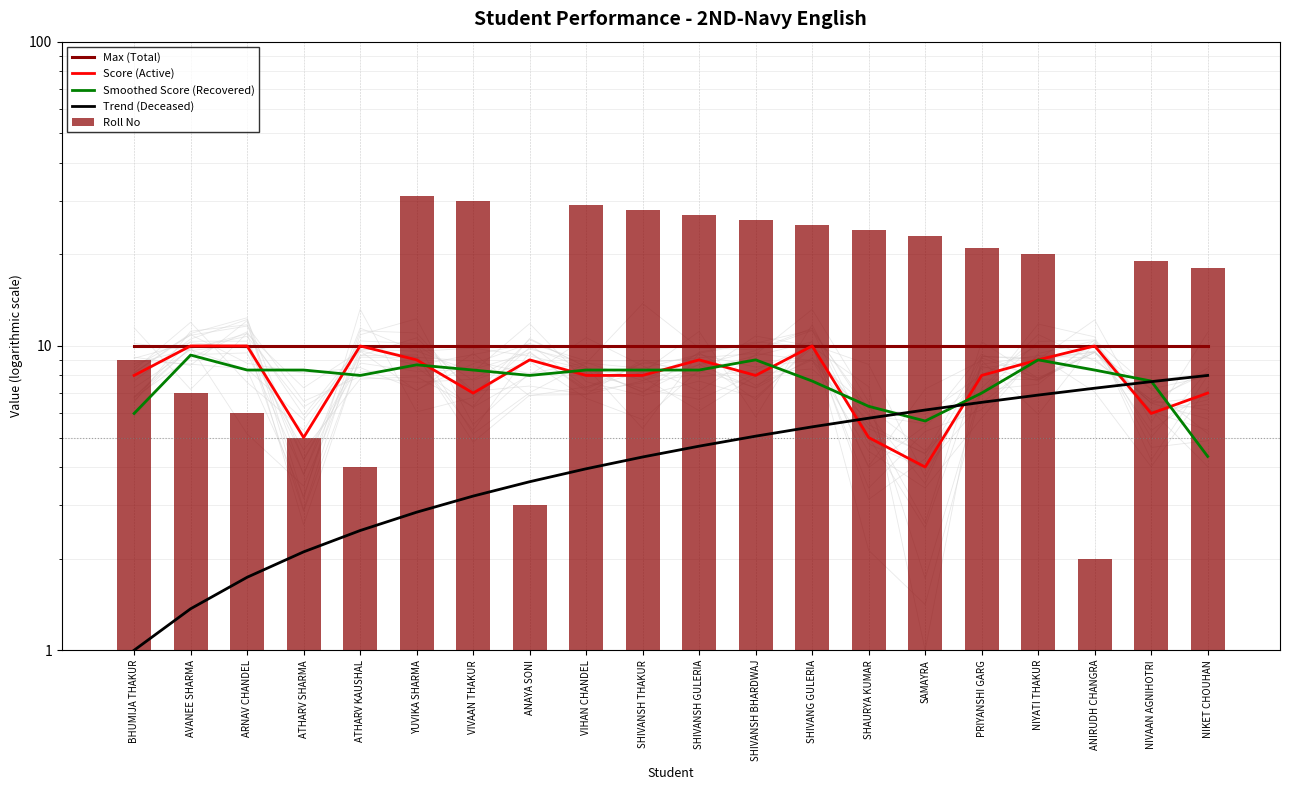

At how many categories does at least one series exceed 28?

3